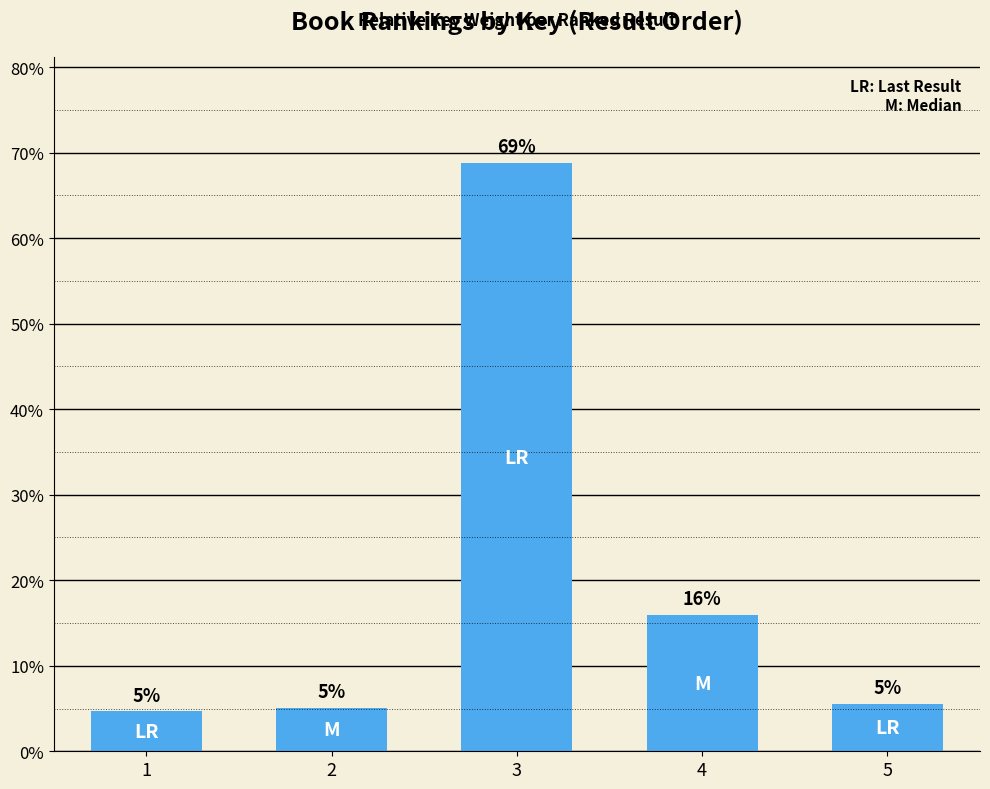

What is the difference between the maximum and minimum values?

64.1